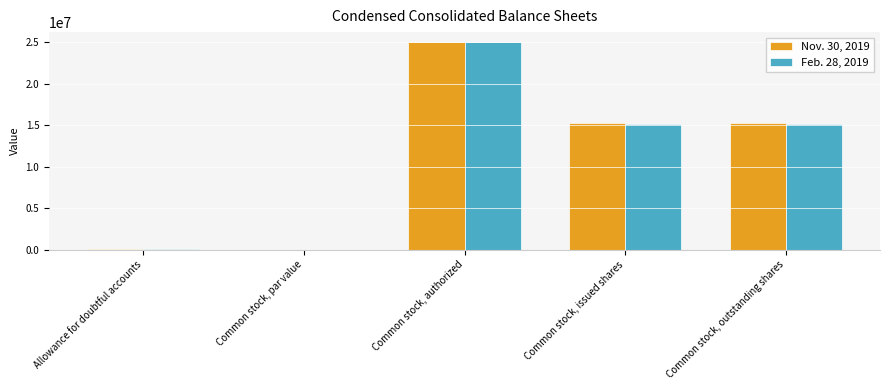

What is the difference between the Feb. 28, 2019 values at Common stock, authorized and Common stock, par value?

25000000.0